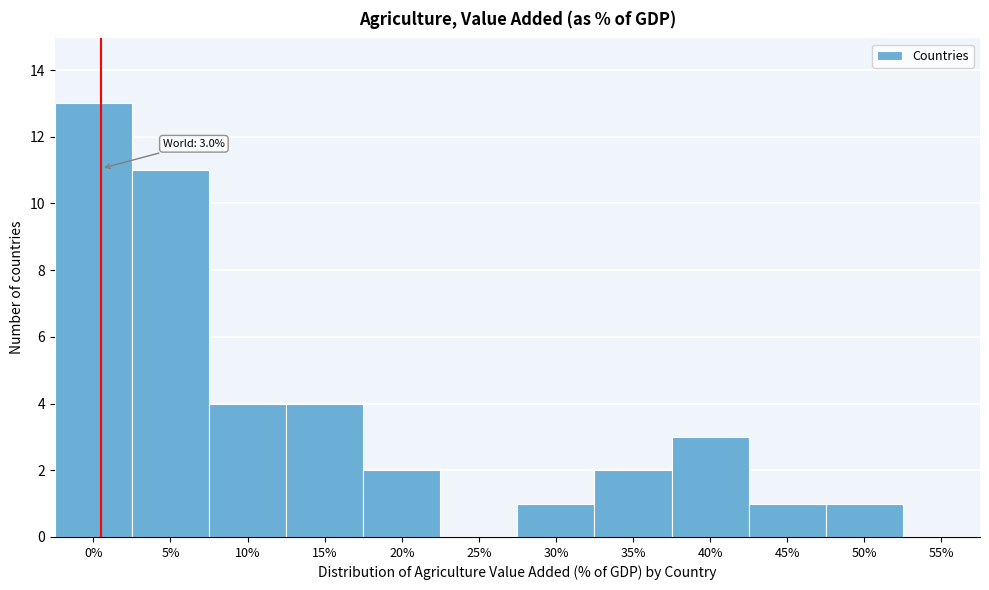

Is it true that the value at 15% is 4?

True